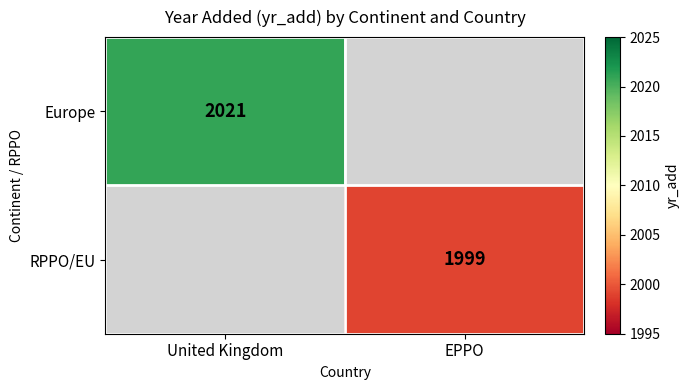

The RPPO/EU series shows 3024 at EPPO. True or false?

False